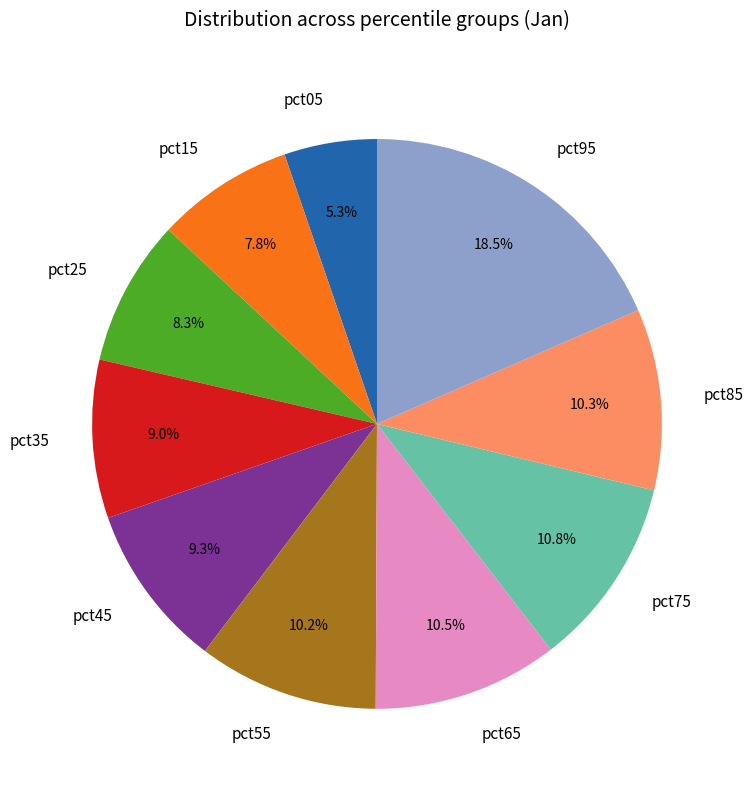

Count the number of slices in the pie.

10